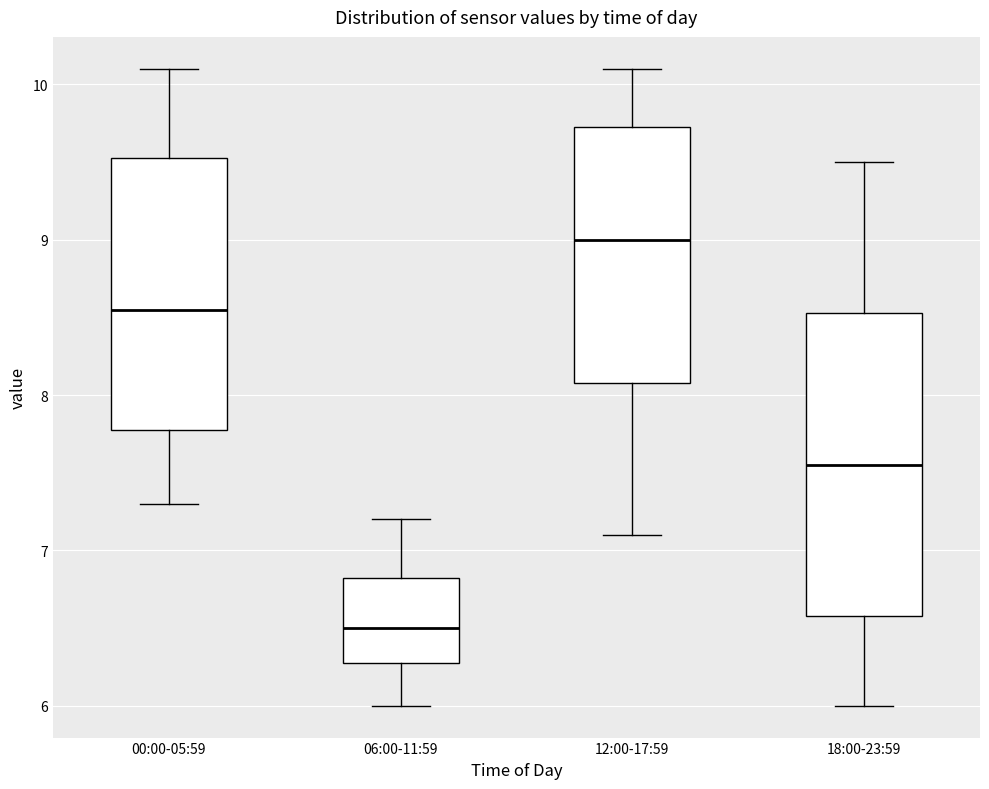

Reading left to right, transcribe this box plot: for each box, give where its median line is, the range the box spans, and where its two whiskers end, as read against the y-axis. The values are not printed on the chart, so give them approximately, as read against the axis.

00:00-05:59: median 8.6, box 7.8 to 9.5, whiskers 7.3 to 10.1
06:00-11:59: median 6.5, box 6.3 to 6.8, whiskers 6.0 to 7.2
12:00-17:59: median 9.0, box 8.1 to 9.7, whiskers 7.1 to 10.1
18:00-23:59: median 7.6, box 6.6 to 8.5, whiskers 6.0 to 9.5